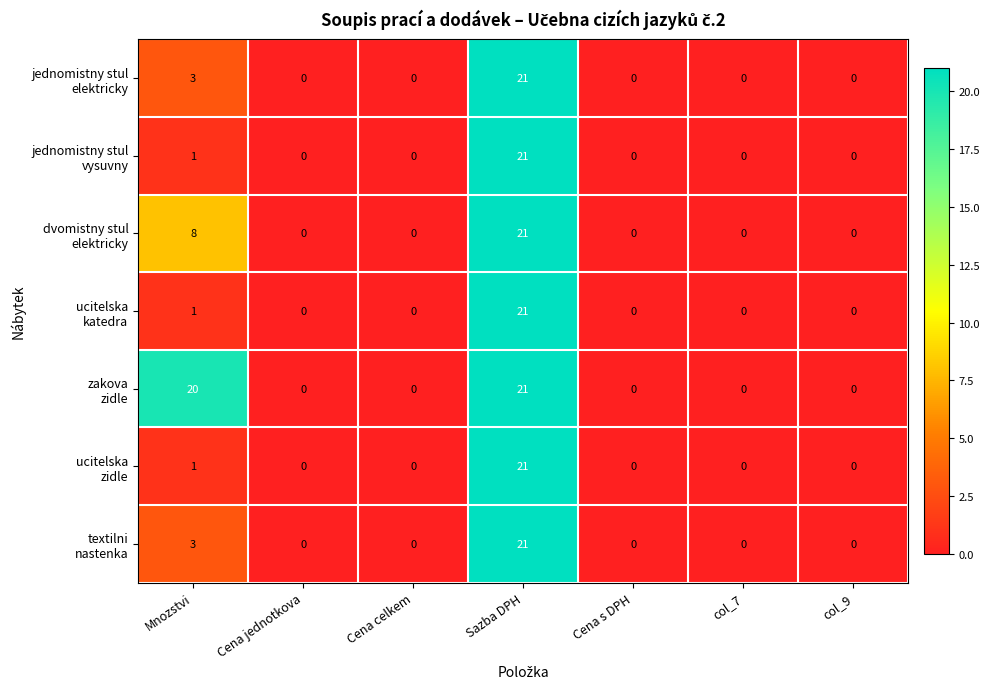

What is the maximum value shown in the chart?

21